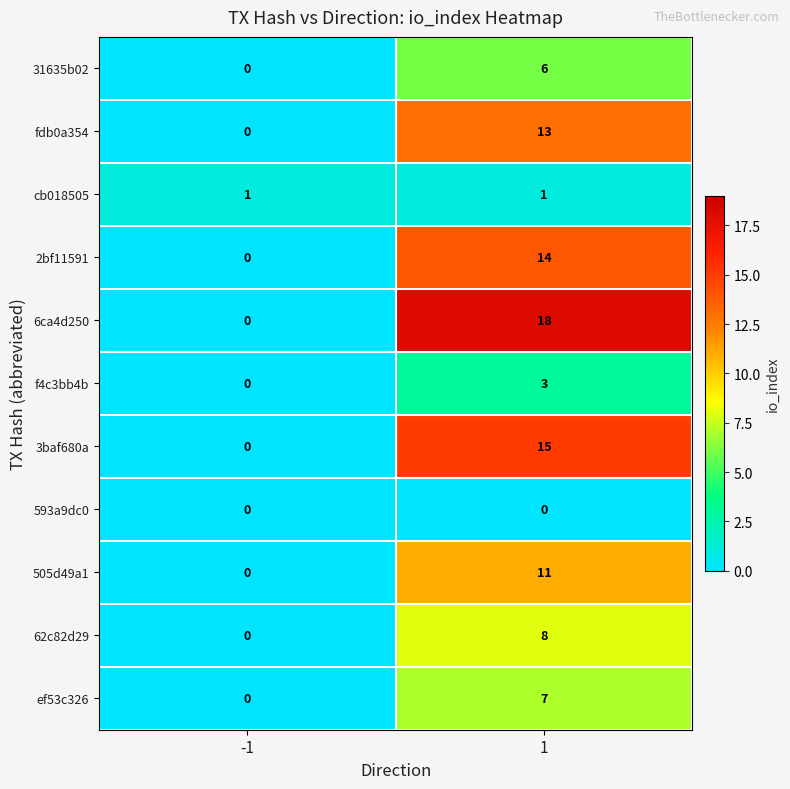

What is the greatest value displayed?

18